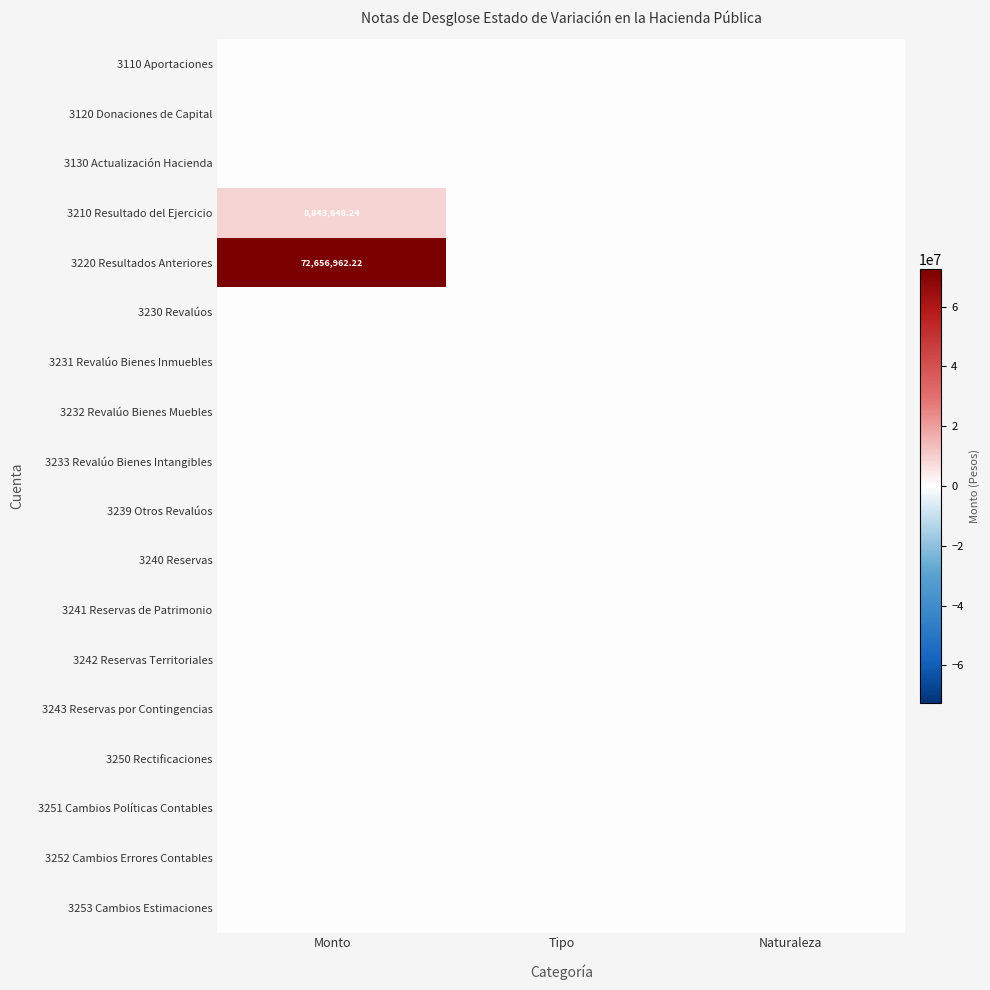

At which label does 3252 Cambios Errores Contables reach its minimum?

Monto